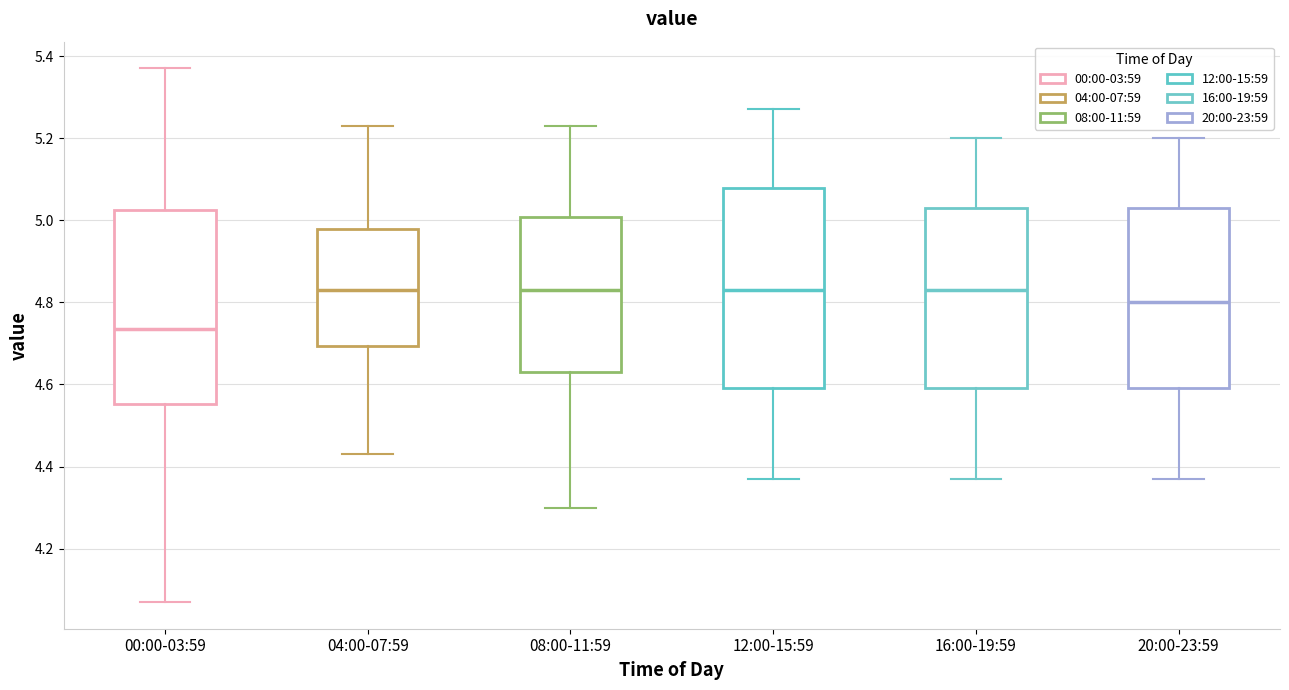

Reading left to right, read every box against the y-axis: the position of its median line, the range the box covers, and the ends of its whiskers. The values are not printed on the chart, so give them approximately, as read against the axis.

00:00-03:59: median 4.74, box 4.56 to 5.02, whiskers 4.08 to 5.38
04:00-07:59: median 4.84, box 4.70 to 4.98, whiskers 4.44 to 5.24
08:00-11:59: median 4.84, box 4.64 to 5.00, whiskers 4.30 to 5.24
12:00-15:59: median 4.84, box 4.60 to 5.08, whiskers 4.38 to 5.28
16:00-19:59: median 4.84, box 4.60 to 5.04, whiskers 4.38 to 5.20
20:00-23:59: median 4.80, box 4.60 to 5.04, whiskers 4.38 to 5.20